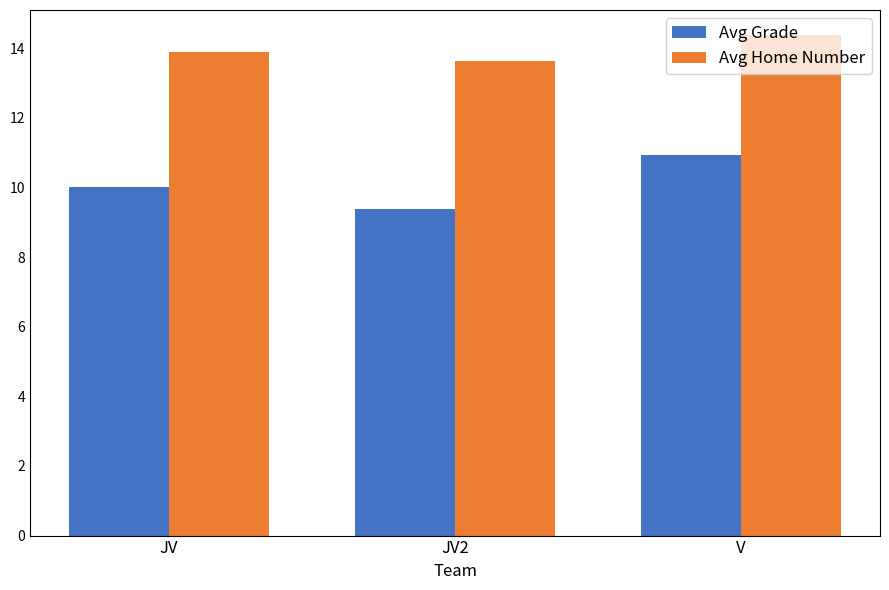

The value of Avg Home Number at V is 21.1. True or false?

False